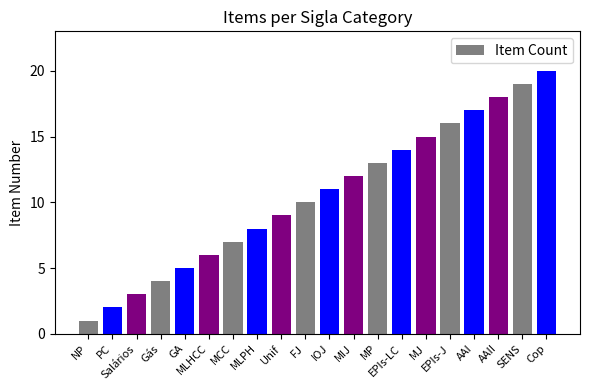

How many bars are there in total?

20